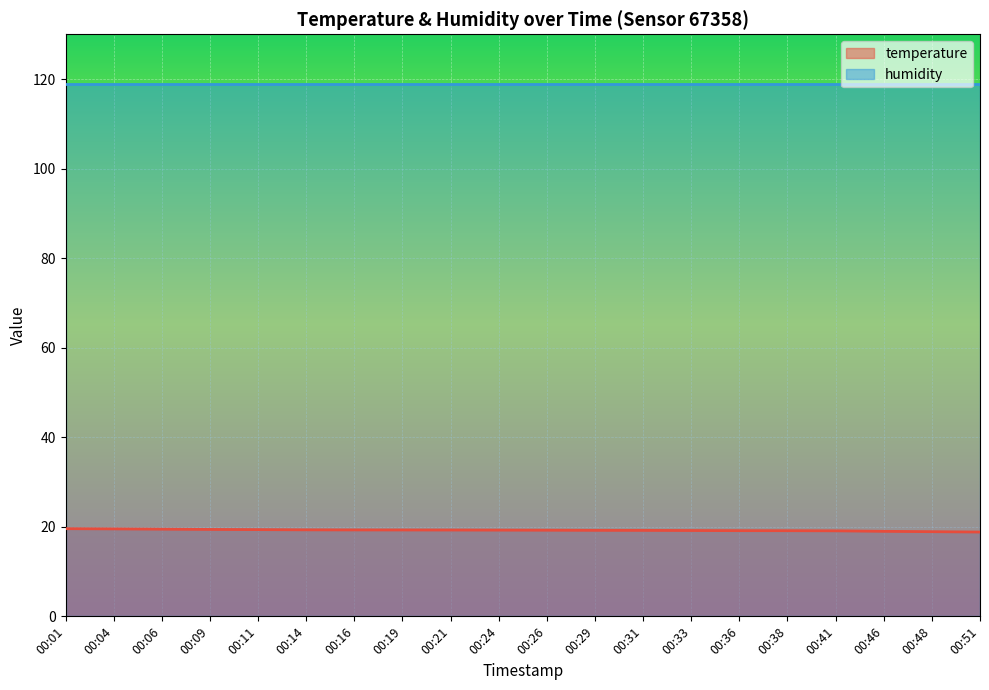

Where is the data nearest to the value 19?

00:46